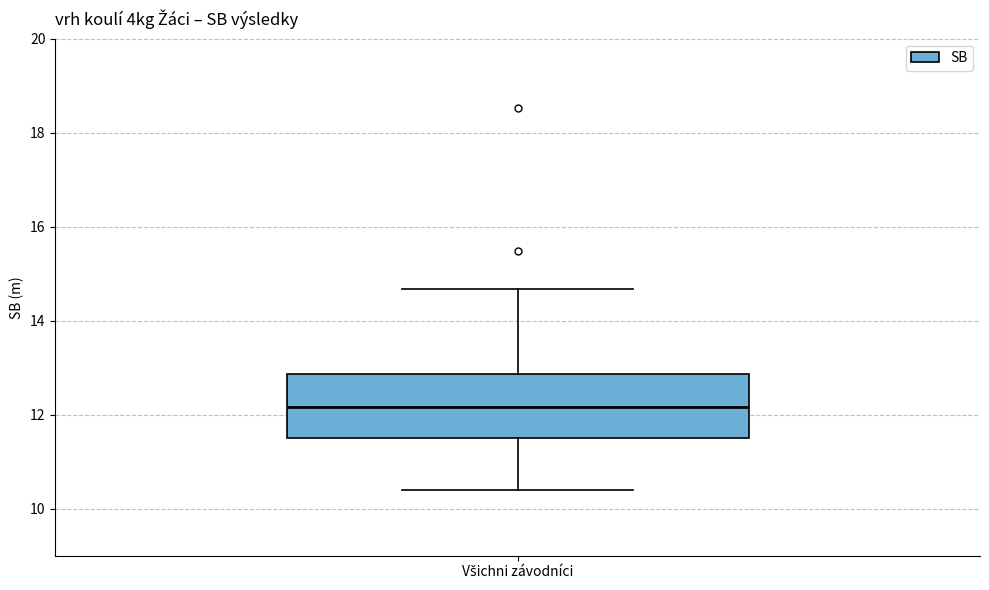

Where is the lower edge of the box for Všichni závodníci on the y-axis? The values are not printed on the chart, so give them approximately, as read against the axis.

11.6